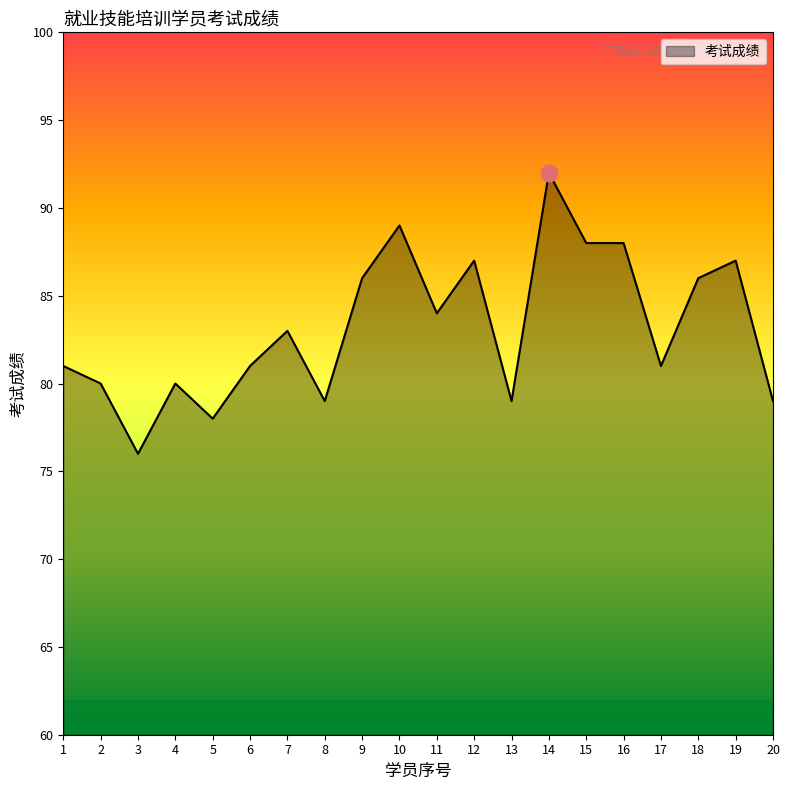

What is the ratio of the value at 4 to the value at 13?

1.0